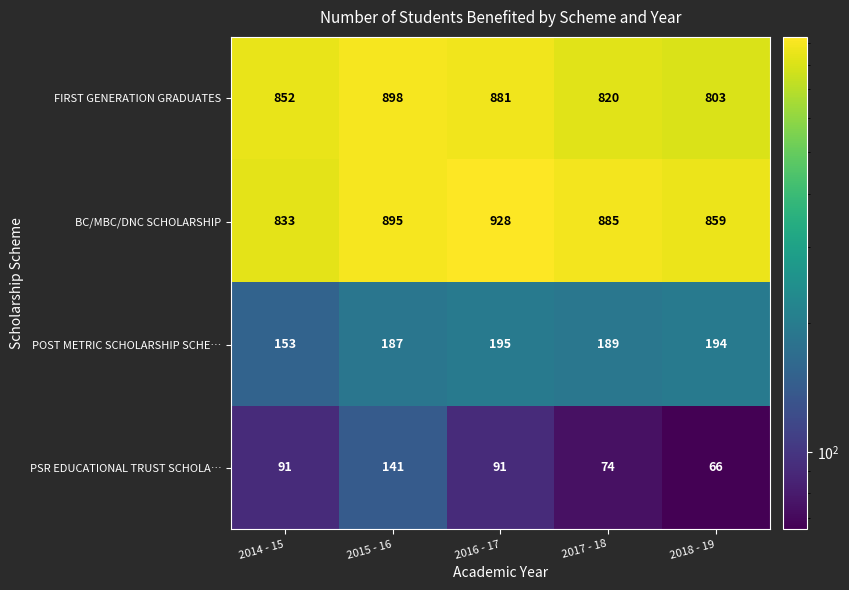

At which category is the sum across all series the highest?

2015 - 16